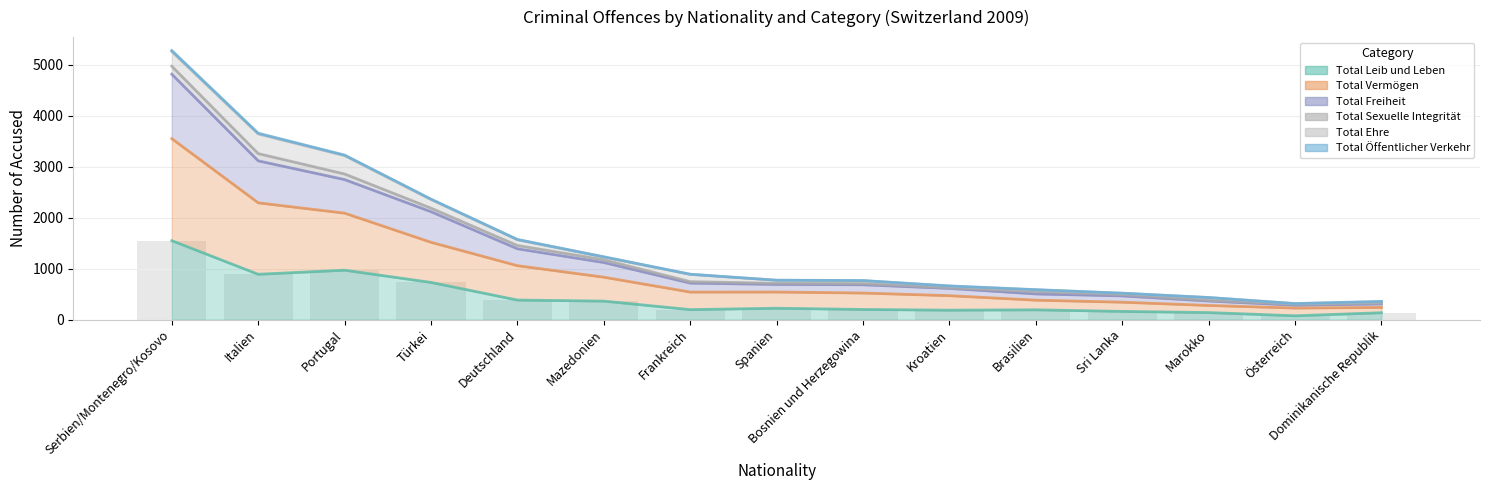

What position from the right is Österreich?

2